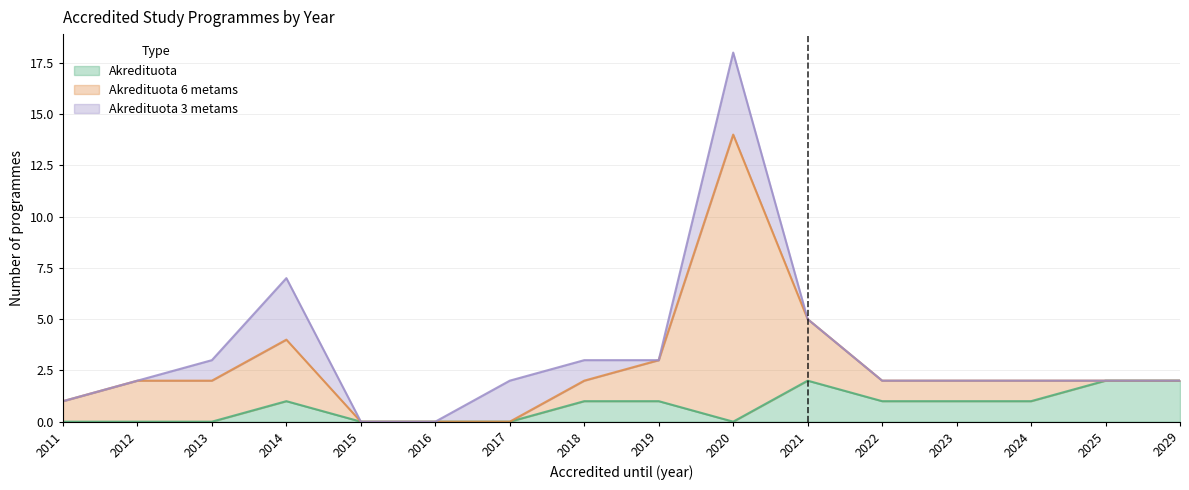

The Akredituota 3 metams series shows 1 at 2013. True or false?

False